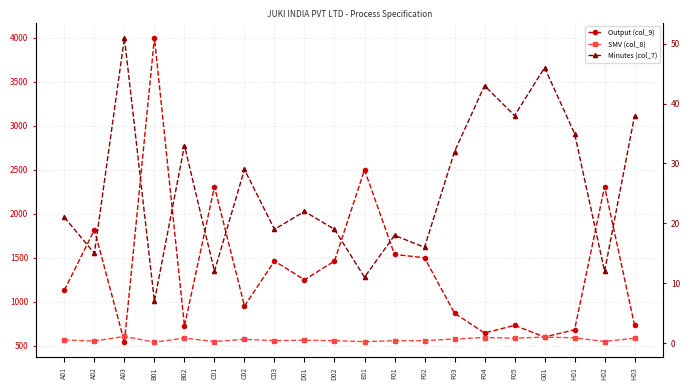

What is the label of the 16th point from the left?

F05